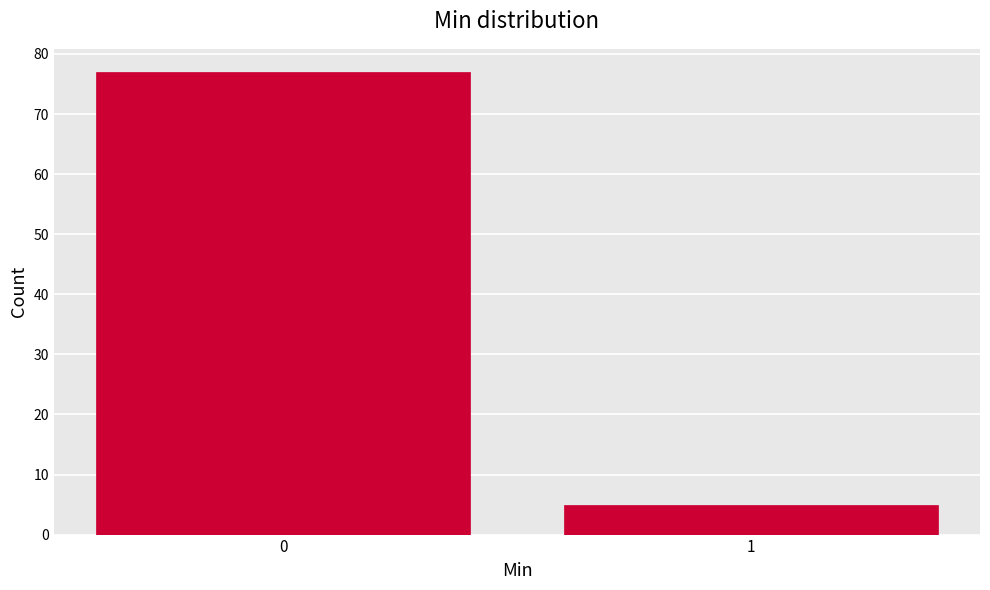

Reading right to left, transcribe all the data shown in this chart.

1=5	0=77